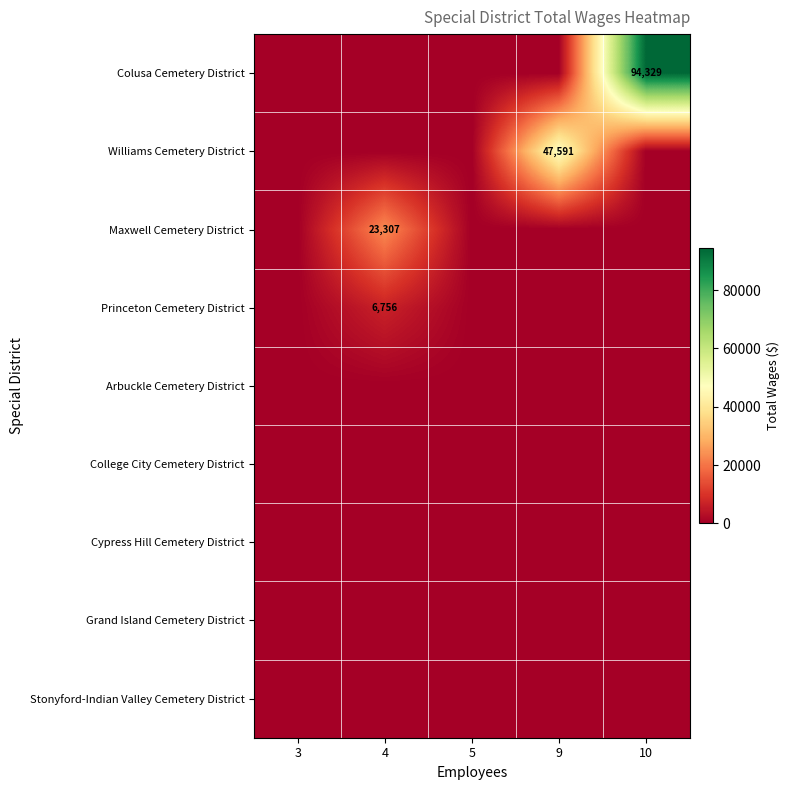

At which category is the sum across all series the highest?

10